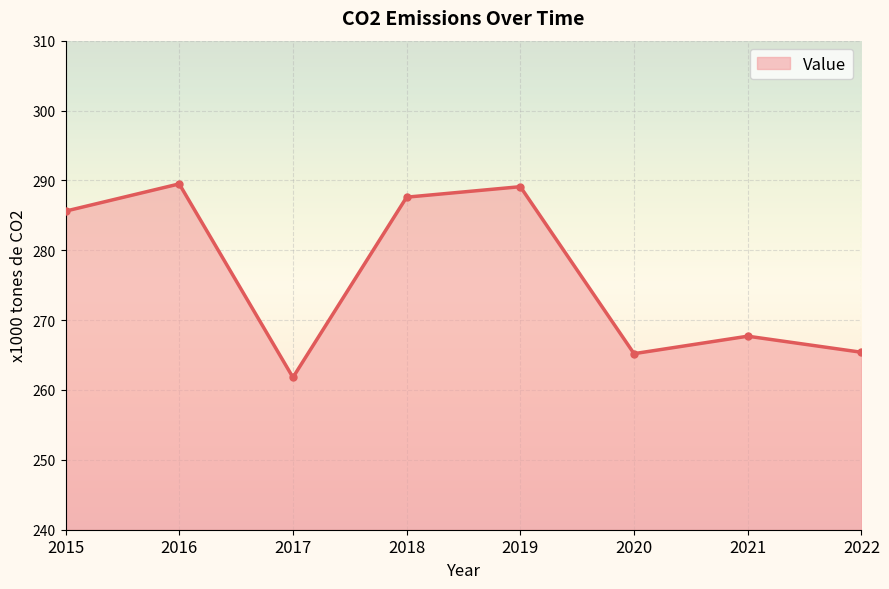

The value at 2021 is 480.2. True or false?

False